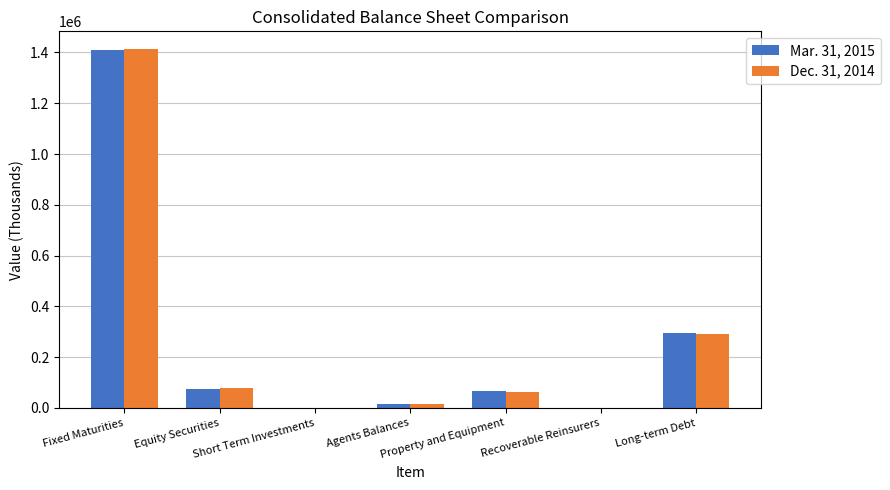

Is the value of Dec. 31, 2014 at Agents Balances greater than the value of Mar. 31, 2015 at Equity Securities?

No